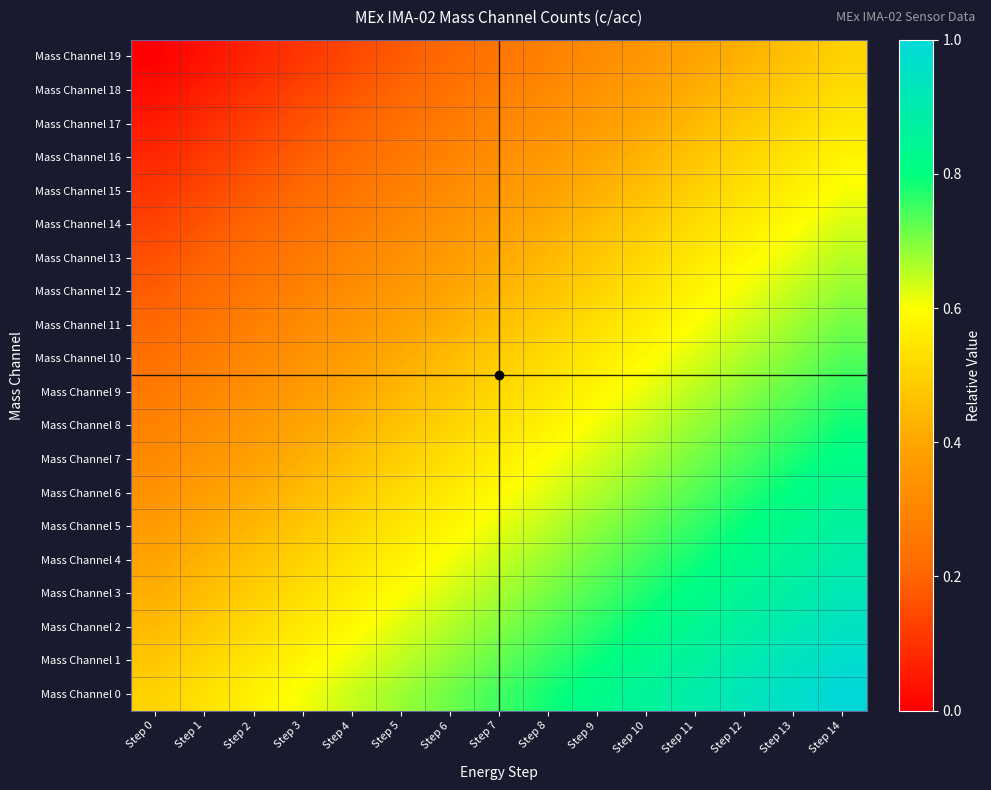

Reading left to right, extract all data points from this chart.

Mass Channel 0: Step 0=0.5	Step 1=0.5	Step 2=0.6	Step 3=0.6	Step 4=0.6	Step 5=0.7	Step 6=0.7	Step 7=0.8	Step 8=0.8	Step 9=0.8	Step 10=0.9	Step 11=0.9	Step 12=0.9	Step 13=1.0	Step 14=1.0
Mass Channel 1: Step 0=0.5	Step 1=0.5	Step 2=0.5	Step 3=0.6	Step 4=0.6	Step 5=0.7	Step 6=0.7	Step 7=0.7	Step 8=0.8	Step 9=0.8	Step 10=0.8	Step 11=0.9	Step 12=0.9	Step 13=0.9	Step 14=1.0
Mass Channel 2: Step 0=0.4	Step 1=0.5	Step 2=0.5	Step 3=0.6	Step 4=0.6	Step 5=0.6	Step 6=0.7	Step 7=0.7	Step 8=0.7	Step 9=0.8	Step 10=0.8	Step 11=0.8	Step 12=0.9	Step 13=0.9	Step 14=0.9
Mass Channel 3: Step 0=0.4	Step 1=0.5	Step 2=0.5	Step 3=0.5	Step 4=0.6	Step 5=0.6	Step 6=0.6	Step 7=0.7	Step 8=0.7	Step 9=0.7	Step 10=0.8	Step 11=0.8	Step 12=0.8	Step 13=0.9	Step 14=0.9
Mass Channel 4: Step 0=0.4	Step 1=0.4	Step 2=0.5	Step 3=0.5	Step 4=0.5	Step 5=0.6	Step 6=0.6	Step 7=0.6	Step 8=0.7	Step 9=0.7	Step 10=0.8	Step 11=0.8	Step 12=0.8	Step 13=0.9	Step 14=0.9
Mass Channel 5: Step 0=0.4	Step 1=0.4	Step 2=0.4	Step 3=0.5	Step 4=0.5	Step 5=0.5	Step 6=0.6	Step 7=0.6	Step 8=0.7	Step 9=0.7	Step 10=0.7	Step 11=0.8	Step 12=0.8	Step 13=0.8	Step 14=0.9
Mass Channel 6: Step 0=0.3	Step 1=0.4	Step 2=0.4	Step 3=0.4	Step 4=0.5	Step 5=0.5	Step 6=0.6	Step 7=0.6	Step 8=0.6	Step 9=0.7	Step 10=0.7	Step 11=0.7	Step 12=0.8	Step 13=0.8	Step 14=0.8
Mass Channel 7: Step 0=0.3	Step 1=0.4	Step 2=0.4	Step 3=0.4	Step 4=0.5	Step 5=0.5	Step 6=0.5	Step 7=0.6	Step 8=0.6	Step 9=0.6	Step 10=0.7	Step 11=0.7	Step 12=0.7	Step 13=0.8	Step 14=0.8
Mass Channel 8: Step 0=0.3	Step 1=0.3	Step 2=0.4	Step 3=0.4	Step 4=0.4	Step 5=0.5	Step 6=0.5	Step 7=0.5	Step 8=0.6	Step 9=0.6	Step 10=0.6	Step 11=0.7	Step 12=0.7	Step 13=0.8	Step 14=0.8
Mass Channel 9: Step 0=0.3	Step 1=0.3	Step 2=0.3	Step 3=0.4	Step 4=0.4	Step 5=0.4	Step 6=0.5	Step 7=0.5	Step 8=0.5	Step 9=0.6	Step 10=0.6	Step 11=0.7	Step 12=0.7	Step 13=0.7	Step 14=0.8
Mass Channel 10: Step 0=0.2	Step 1=0.3	Step 2=0.3	Step 3=0.3	Step 4=0.4	Step 5=0.4	Step 6=0.5	Step 7=0.5	Step 8=0.5	Step 9=0.6	Step 10=0.6	Step 11=0.6	Step 12=0.7	Step 13=0.7	Step 14=0.7
Mass Channel 11: Step 0=0.2	Step 1=0.2	Step 2=0.3	Step 3=0.3	Step 4=0.4	Step 5=0.4	Step 6=0.4	Step 7=0.5	Step 8=0.5	Step 9=0.5	Step 10=0.6	Step 11=0.6	Step 12=0.6	Step 13=0.7	Step 14=0.7
Mass Channel 12: Step 0=0.2	Step 1=0.2	Step 2=0.3	Step 3=0.3	Step 4=0.3	Step 5=0.4	Step 6=0.4	Step 7=0.4	Step 8=0.5	Step 9=0.5	Step 10=0.5	Step 11=0.6	Step 12=0.6	Step 13=0.6	Step 14=0.7
Mass Channel 13: Step 0=0.2	Step 1=0.2	Step 2=0.2	Step 3=0.3	Step 4=0.3	Step 5=0.3	Step 6=0.4	Step 7=0.4	Step 8=0.4	Step 9=0.5	Step 10=0.5	Step 11=0.6	Step 12=0.6	Step 13=0.6	Step 14=0.7
Mass Channel 14: Step 0=0.1	Step 1=0.2	Step 2=0.2	Step 3=0.2	Step 4=0.3	Step 5=0.3	Step 6=0.3	Step 7=0.4	Step 8=0.4	Step 9=0.5	Step 10=0.5	Step 11=0.5	Step 12=0.6	Step 13=0.6	Step 14=0.6
Mass Channel 15: Step 0=0.1	Step 1=0.1	Step 2=0.2	Step 3=0.2	Step 4=0.2	Step 5=0.3	Step 6=0.3	Step 7=0.4	Step 8=0.4	Step 9=0.4	Step 10=0.5	Step 11=0.5	Step 12=0.5	Step 13=0.6	Step 14=0.6
Mass Channel 16: Step 0=0.1	Step 1=0.1	Step 2=0.2	Step 3=0.2	Step 4=0.2	Step 5=0.3	Step 6=0.3	Step 7=0.3	Step 8=0.4	Step 9=0.4	Step 10=0.4	Step 11=0.5	Step 12=0.5	Step 13=0.5	Step 14=0.6
Mass Channel 17: Step 0=0.1	Step 1=0.1	Step 2=0.1	Step 3=0.2	Step 4=0.2	Step 5=0.2	Step 6=0.3	Step 7=0.3	Step 8=0.3	Step 9=0.4	Step 10=0.4	Step 11=0.4	Step 12=0.5	Step 13=0.5	Step 14=0.6
Mass Channel 18: Step 0=0.0	Step 1=0.1	Step 2=0.1	Step 3=0.1	Step 4=0.2	Step 5=0.2	Step 6=0.2	Step 7=0.3	Step 8=0.3	Step 9=0.3	Step 10=0.4	Step 11=0.4	Step 12=0.5	Step 13=0.5	Step 14=0.5
Mass Channel 19: Step 0=0.0	Step 1=0.0	Step 2=0.1	Step 3=0.1	Step 4=0.1	Step 5=0.2	Step 6=0.2	Step 7=0.2	Step 8=0.3	Step 9=0.3	Step 10=0.4	Step 11=0.4	Step 12=0.4	Step 13=0.5	Step 14=0.5